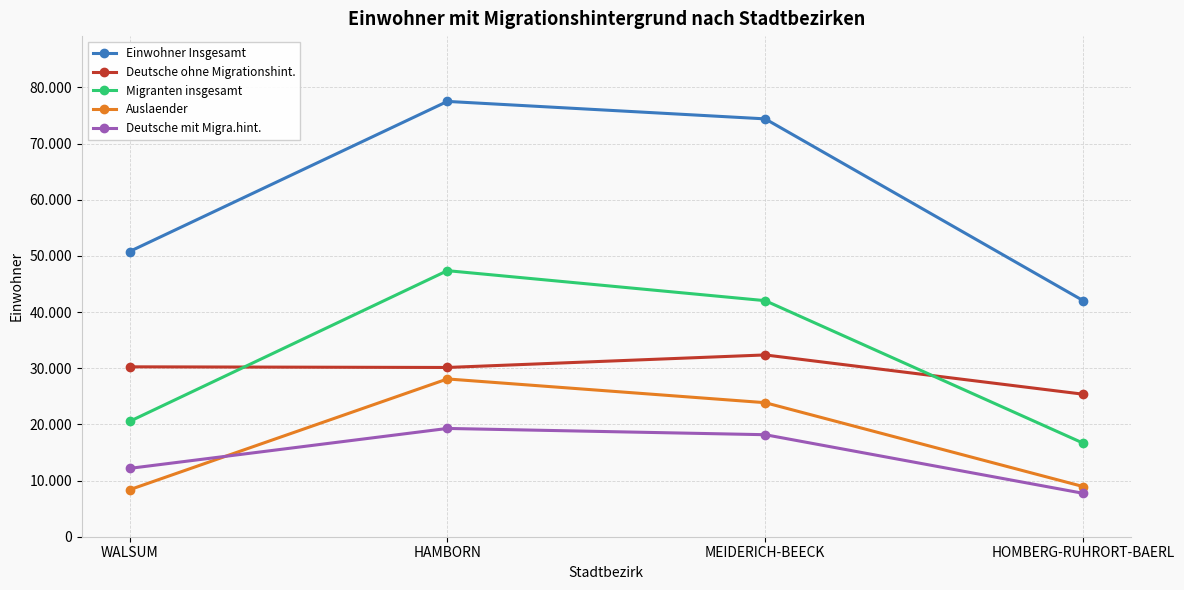

How many intersections are there between Migranten insgesamt and Deutsche ohne Migrationshint.?

2